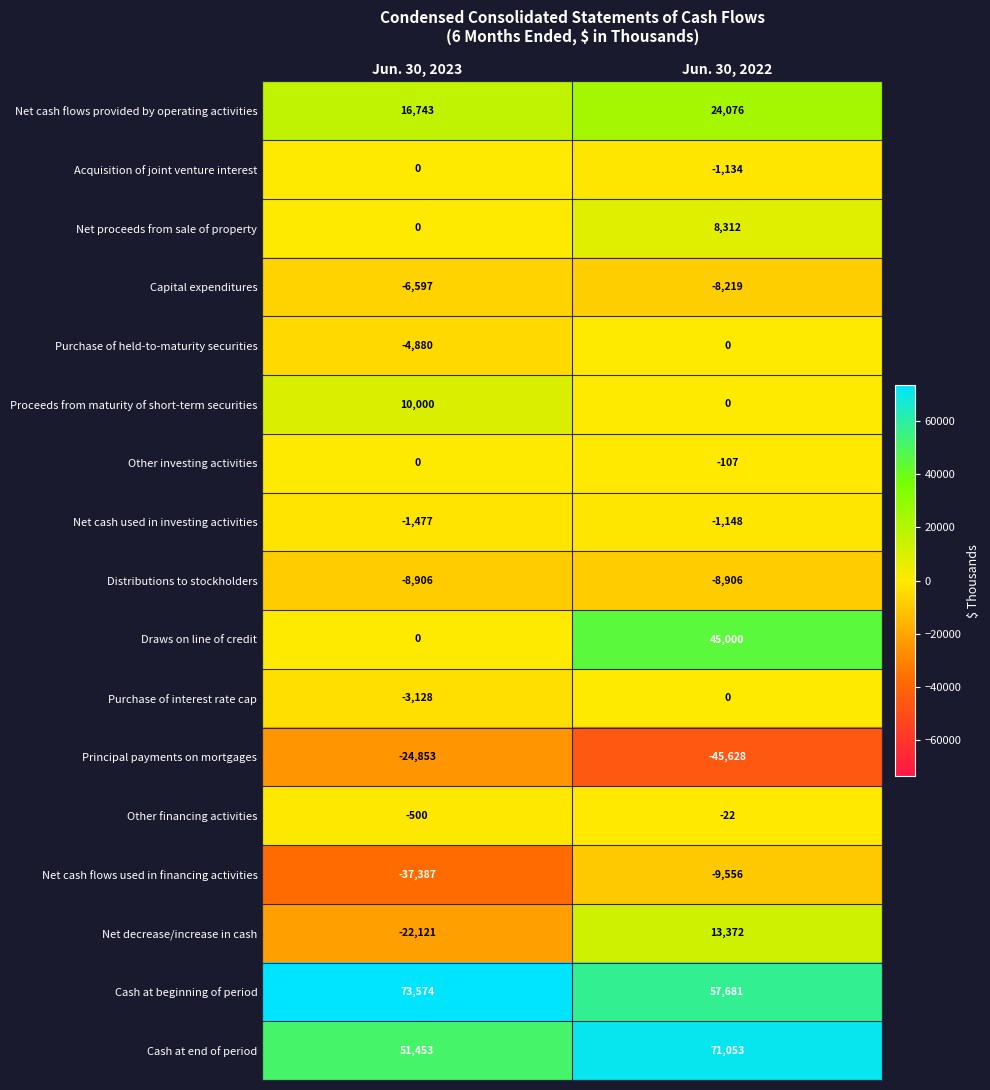

What is the difference between the maximum and minimum values in the Net cash flows provided by operating activities series?

7333